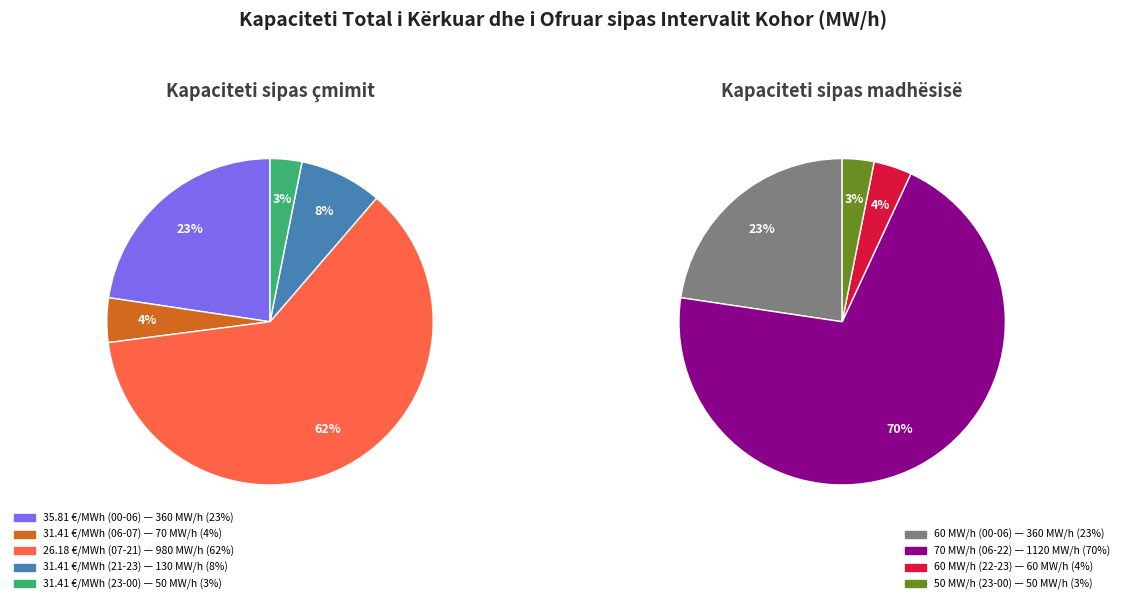

What percentage is NOT represented by 7 (06:00 - 07:00)?

95.6%